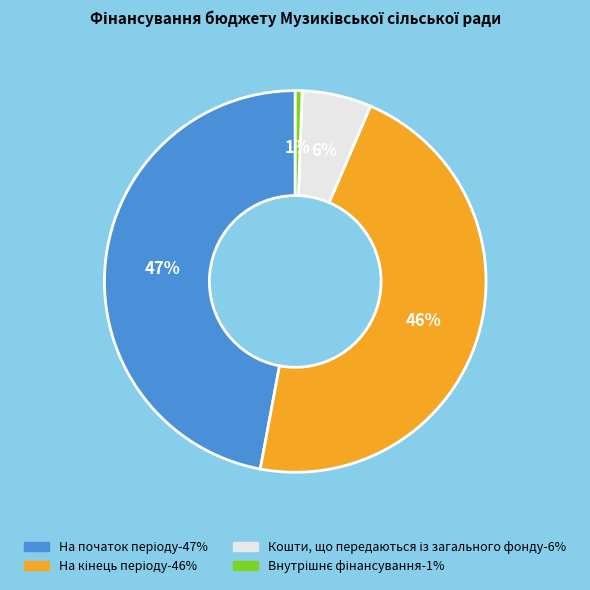

Is there a majority slice in this chart?

No